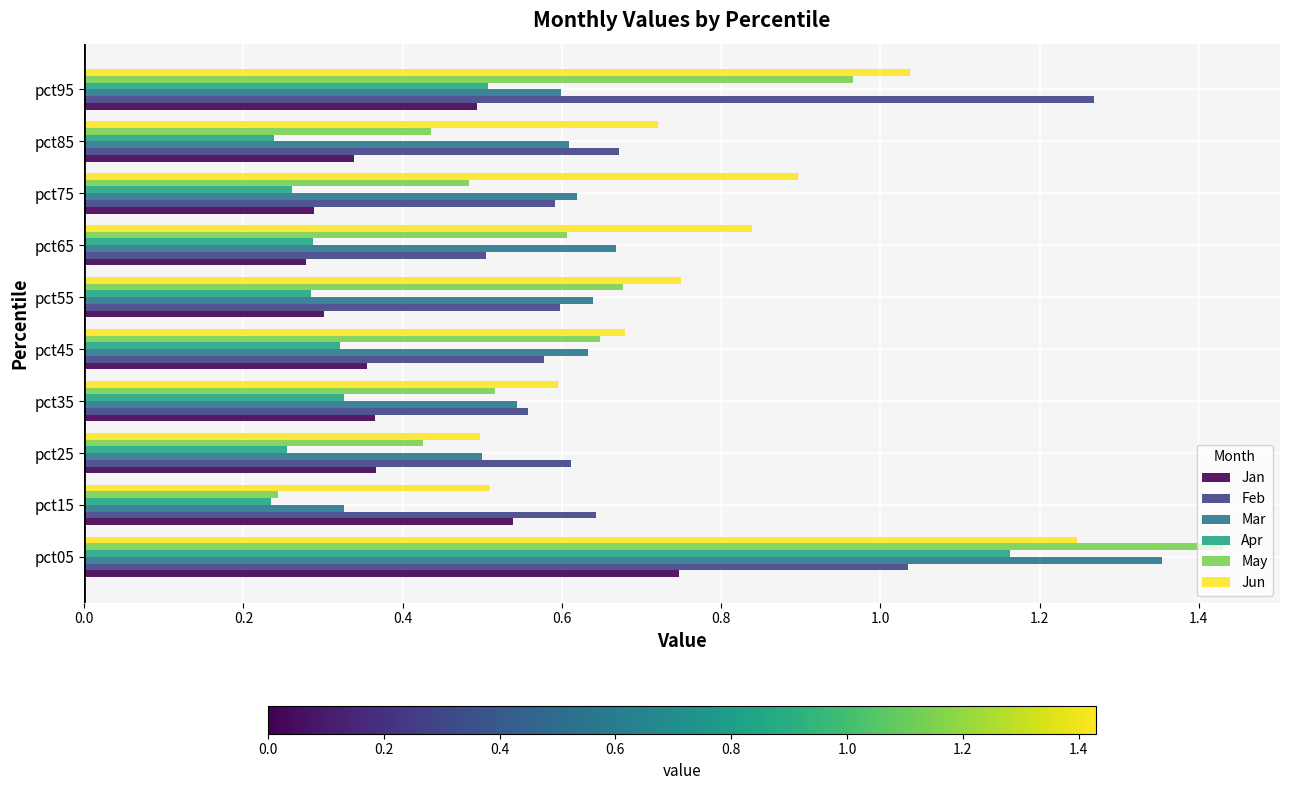

What are all the series names shown in the legend?

Jan, Feb, Mar, Apr, May, Jun